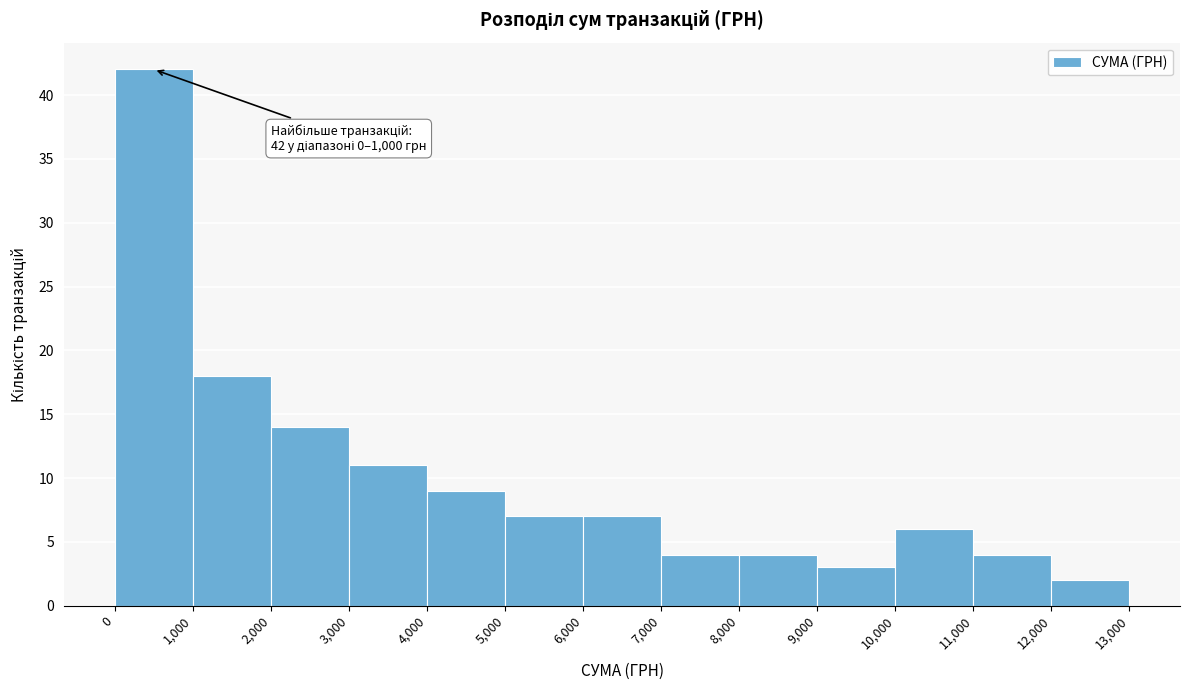

Which range on the x-axis has the tallest bar?

0 to 1,000